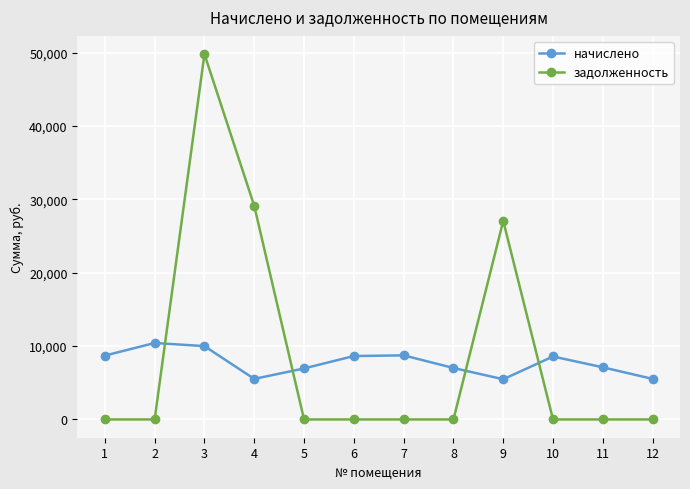

Does the chart display data point markers on the line(s)?

Yes